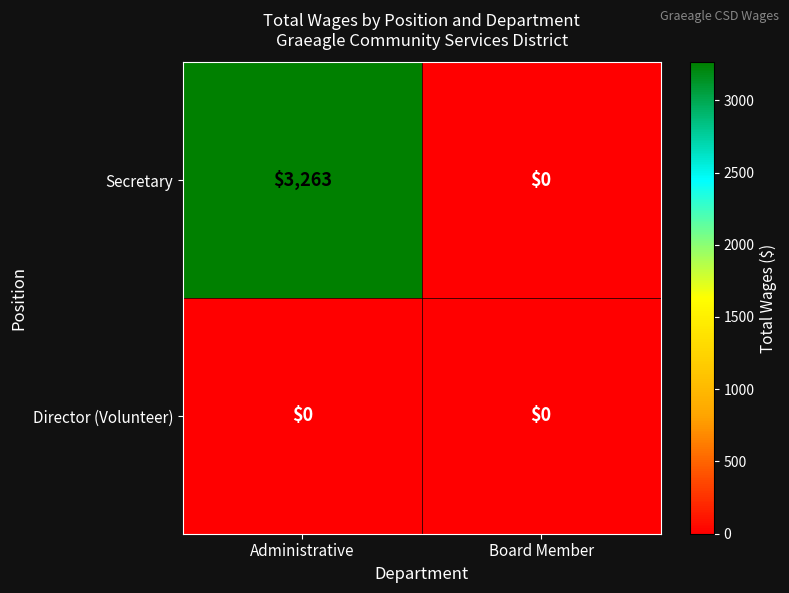

At which category is the sum across all series the highest?

Administrative